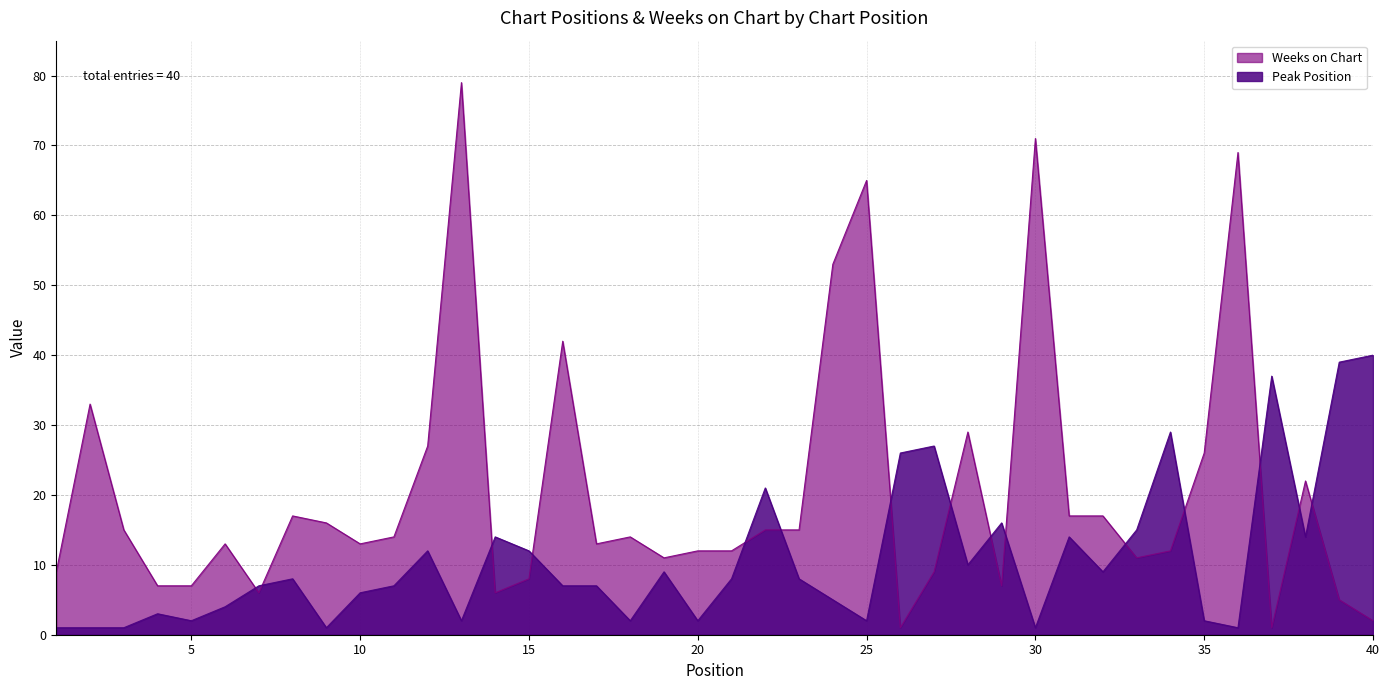

Which series has the widest spread of values?

Weeks on Chart